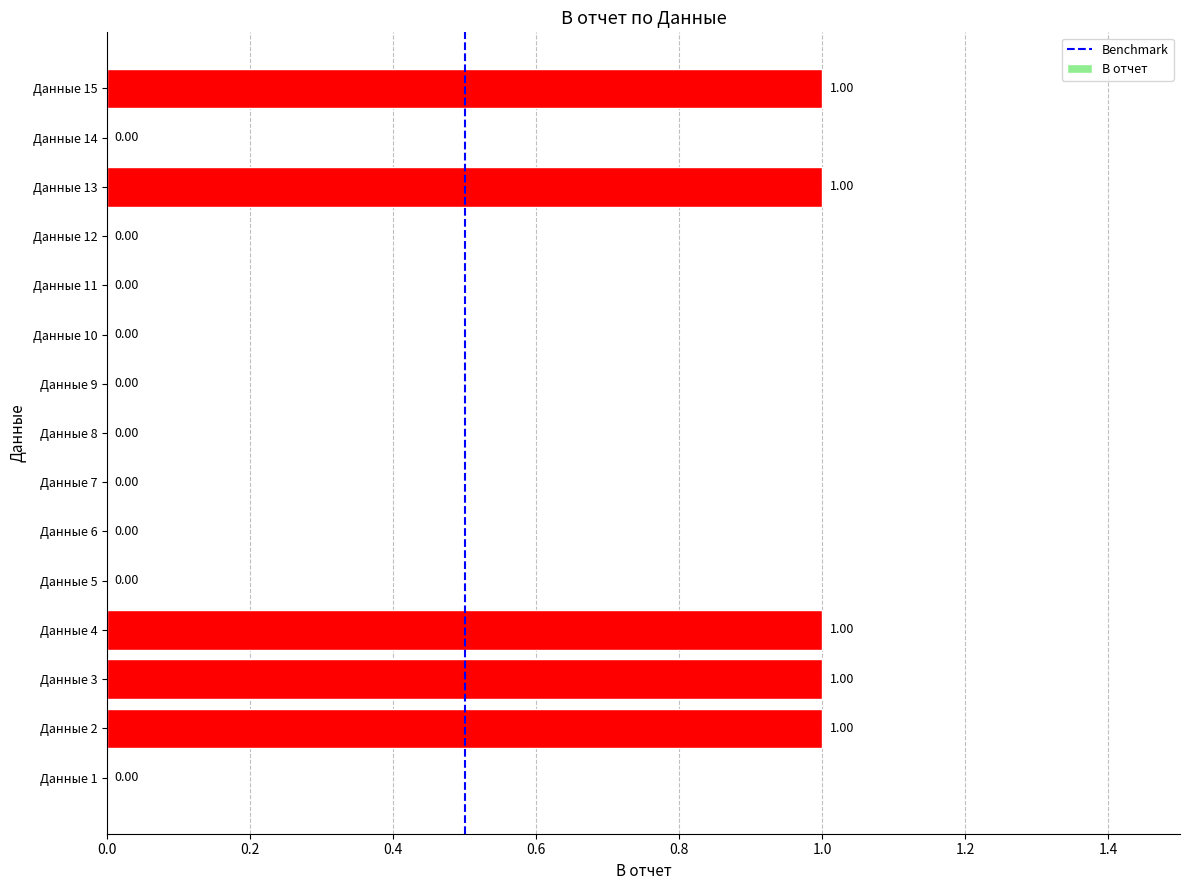

What is the maximum value shown in the chart?

1